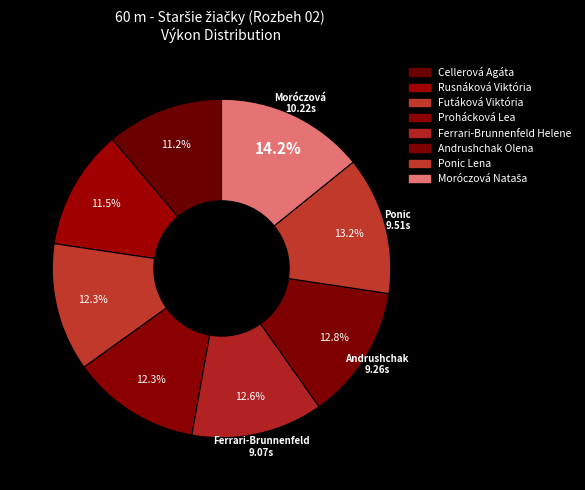

Which slice is the smallest?

Cellerová Agáta